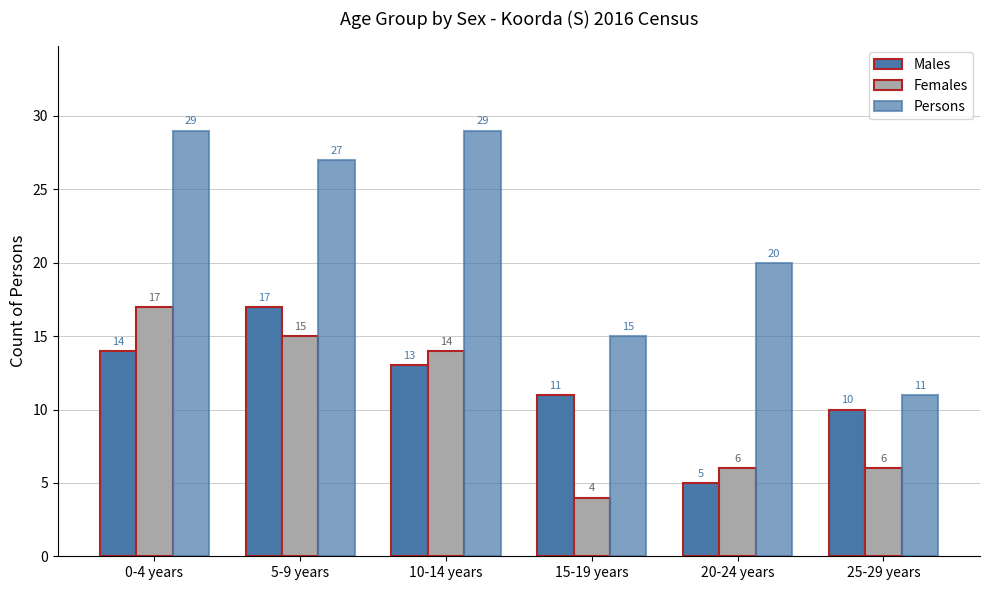

Is it true that Persons equals 29 at 10-14 years?

True